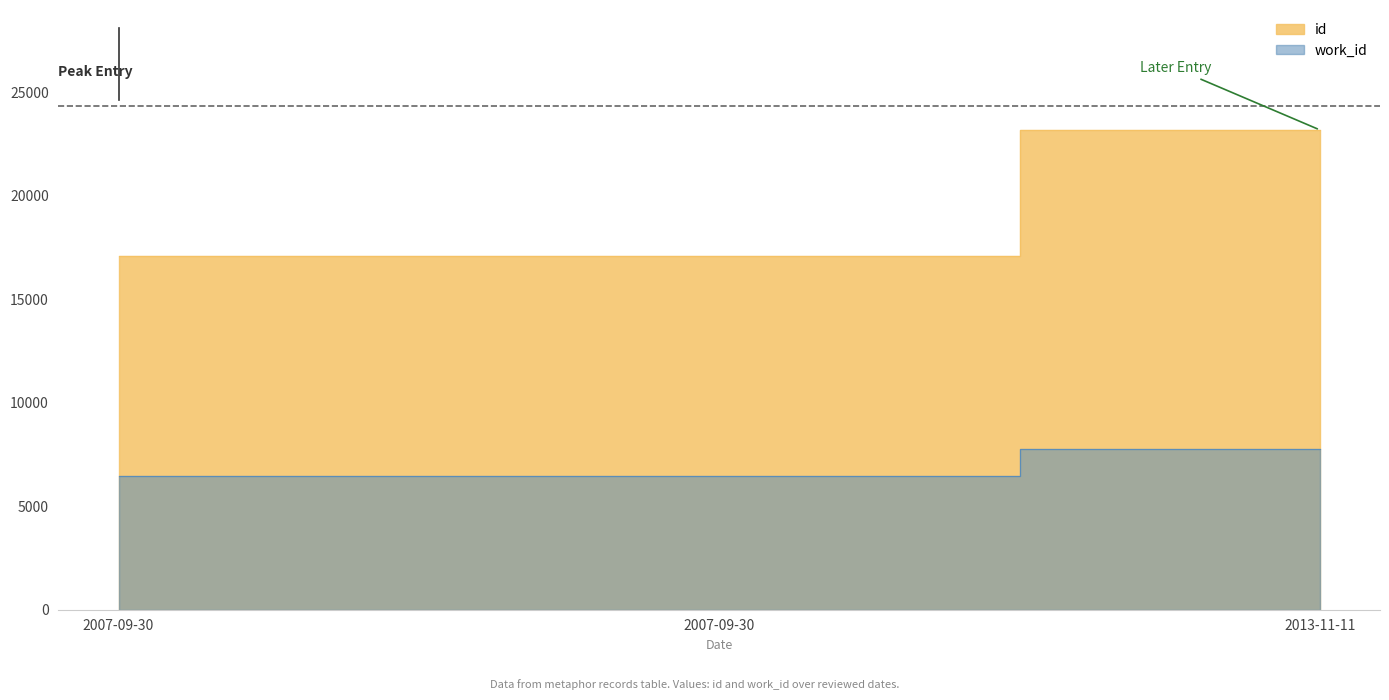

Reading left to right, transcribe all the data shown in this chart.

id: 2007-09-30=17099	2007-09-30=17101	2013-11-11=23177
work_id: 2007-09-30=6443	2007-09-30=6443	2013-11-11=7762